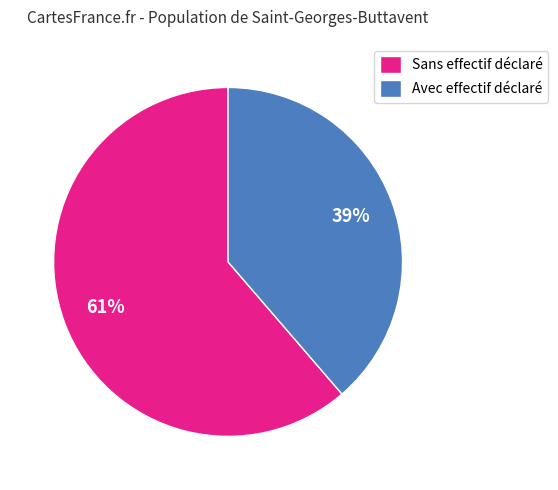

True or false: Sans effectif déclaré accounts for 53% of the total.

False